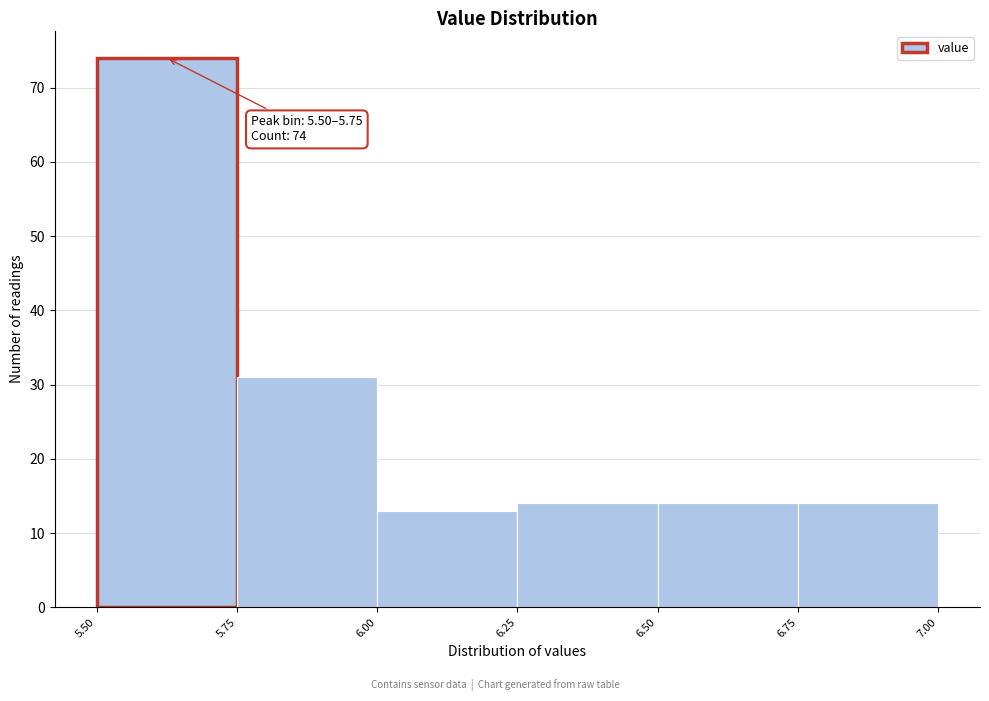

Over which range of the x-axis is the bar tallest?

5.50 to 5.75